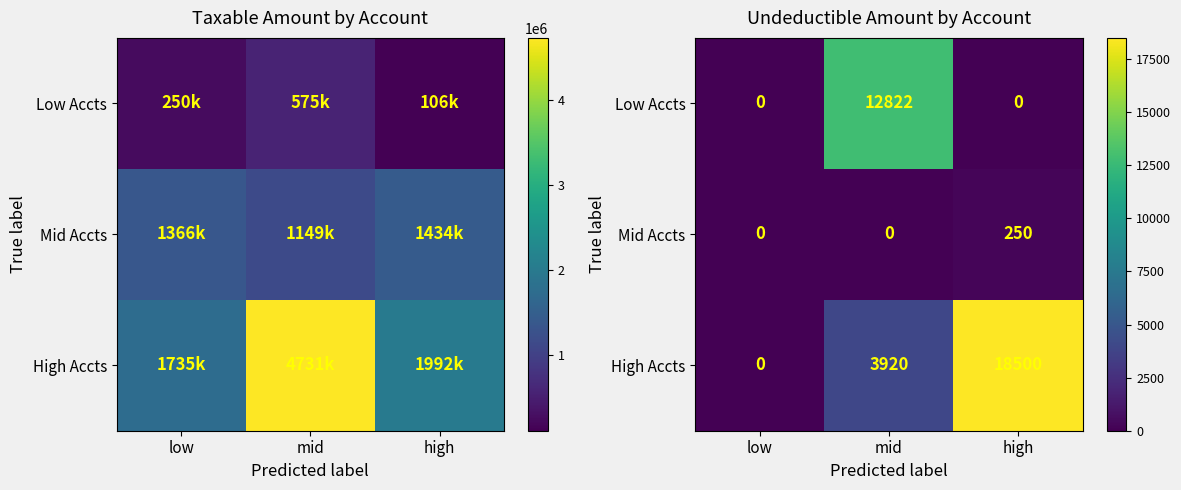

What is the sum of all Mid Accts values?

250